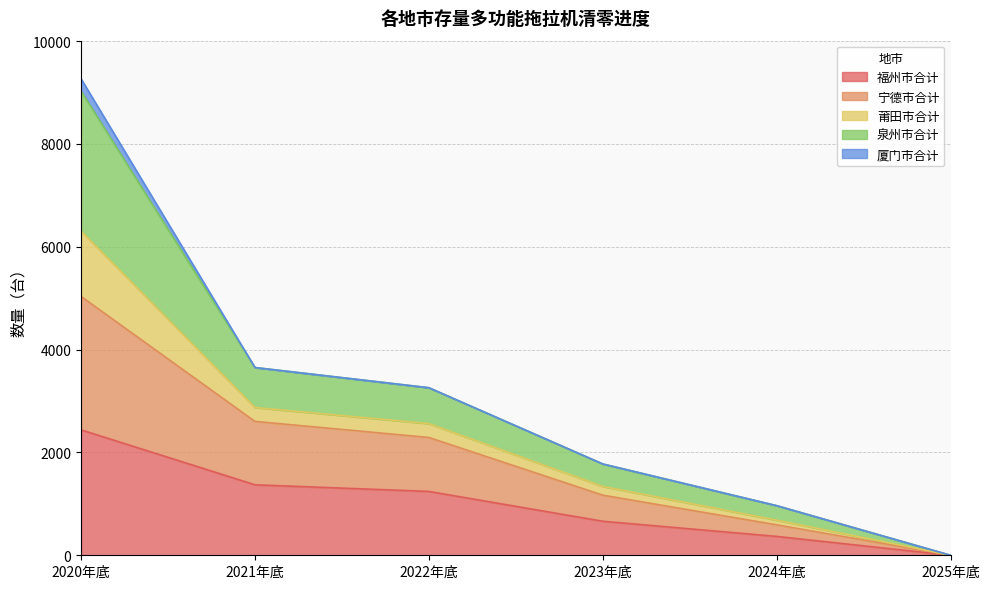

At which category is the sum across all series the highest?

2020年底